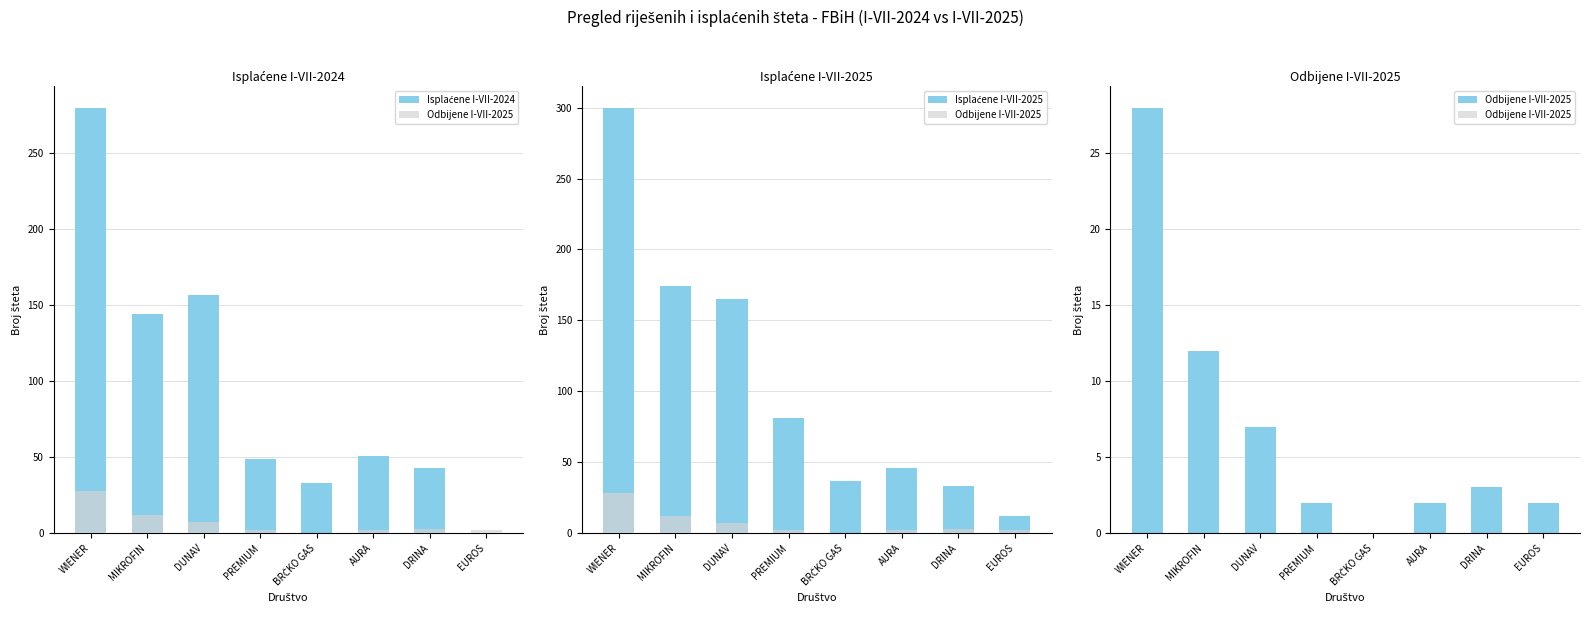

What is the highest value of the Isplaćene I-VII-2024 series?

280